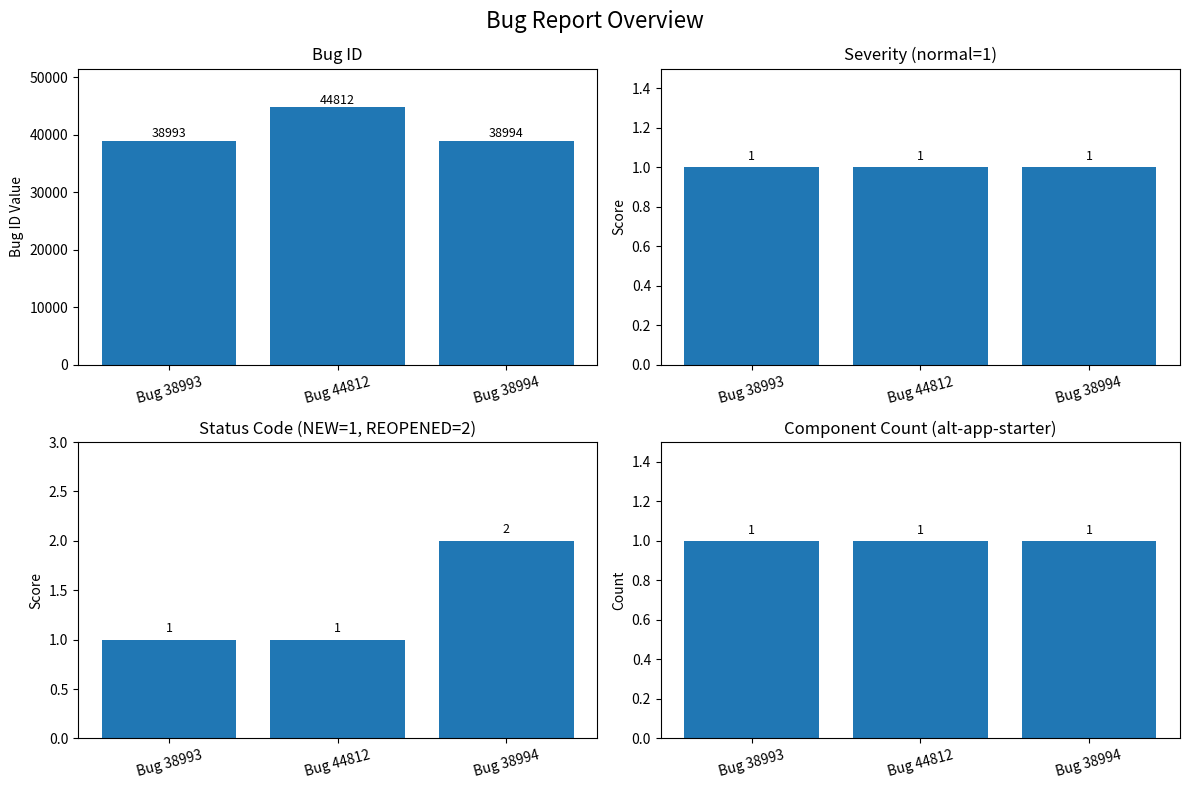

Reading right to left, what are all the values shown in this chart?

Bug ID: 38994	44812	38993
Severity (normal=1): 1	1	1
Status Code: 2	1	1
Component Count: 1	1	1